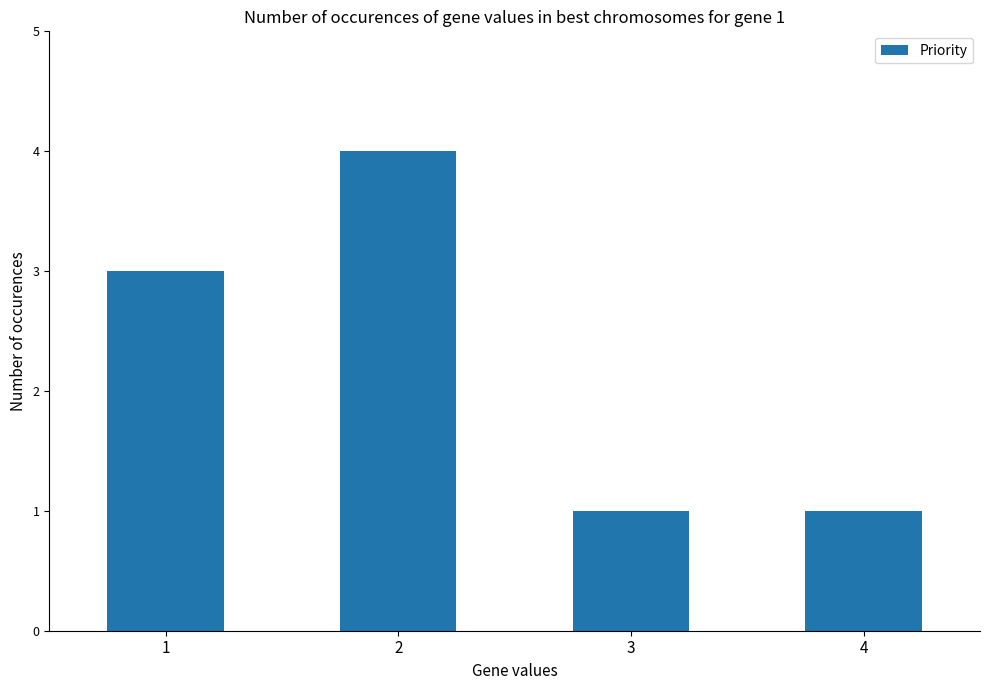

What is the greatest value displayed?

4